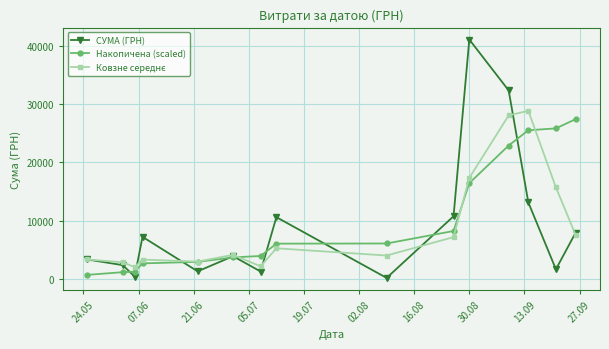

Which series has the largest range (max minus min)?

СУМА (ГРН)